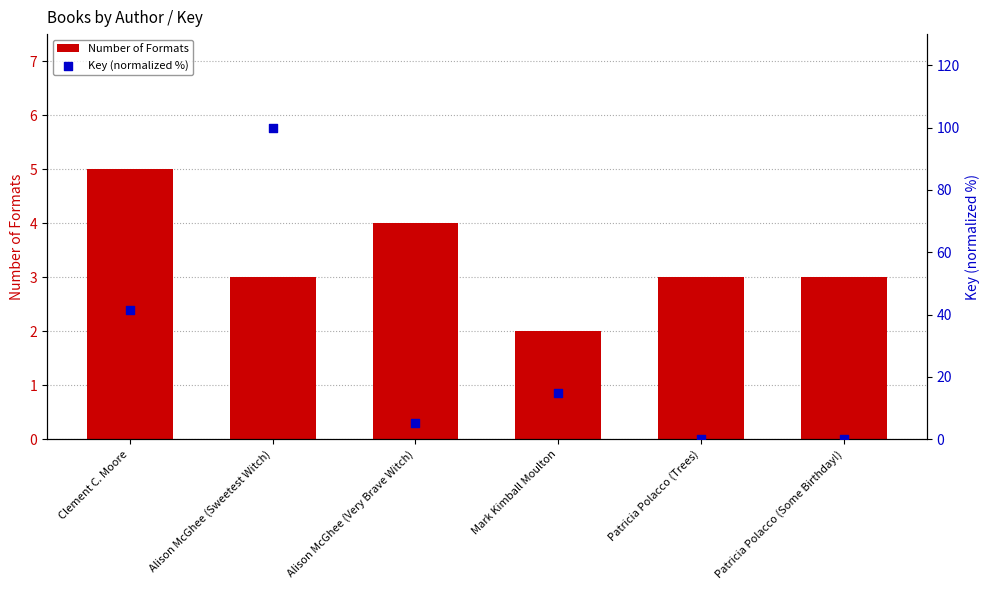

At how many categories does at least one series exceed 17?

2